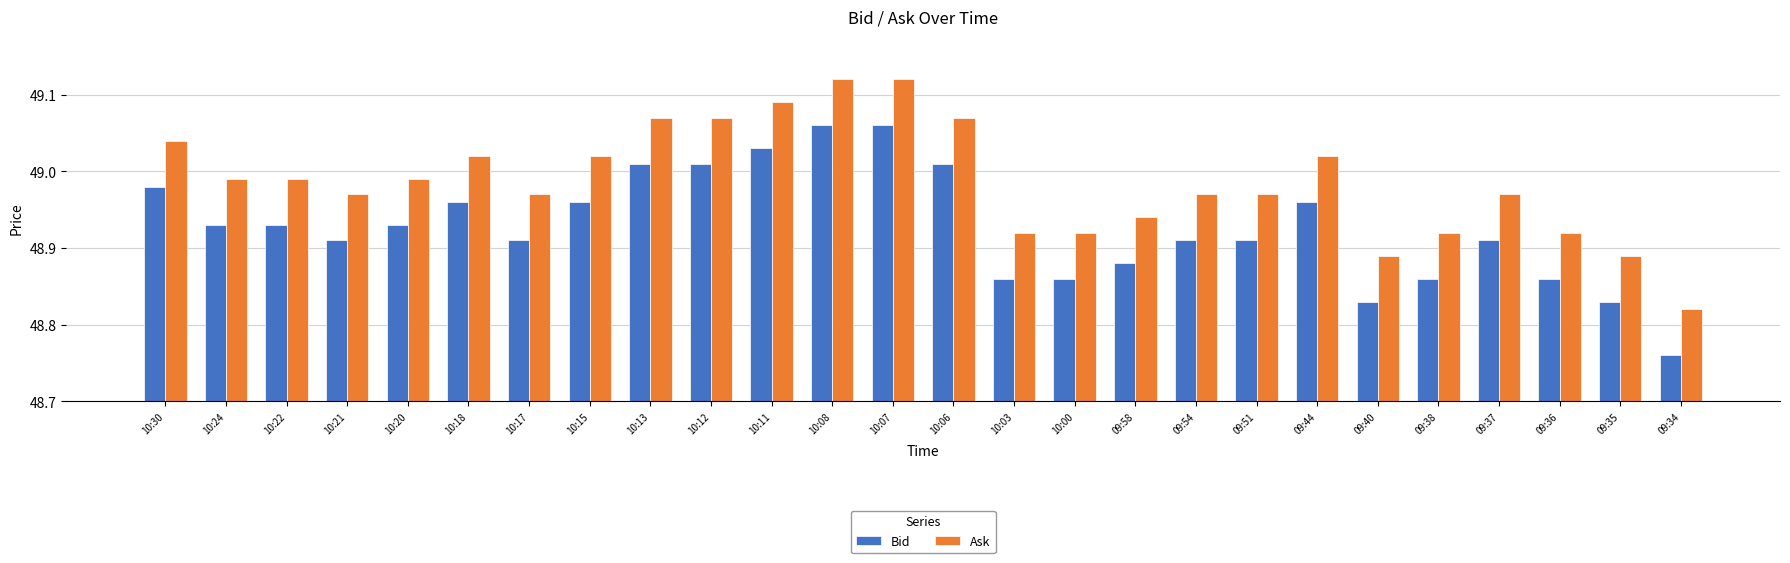

Does the chart contain stacked bars?

No